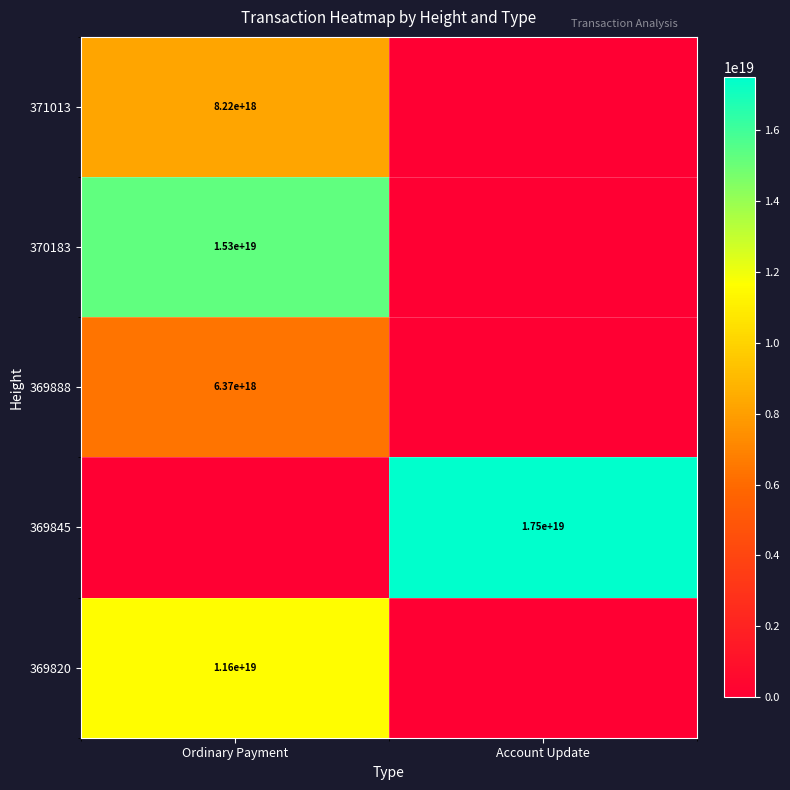

The 371013 series shows 12950253374067515392 at Ordinary Payment. True or false?

False